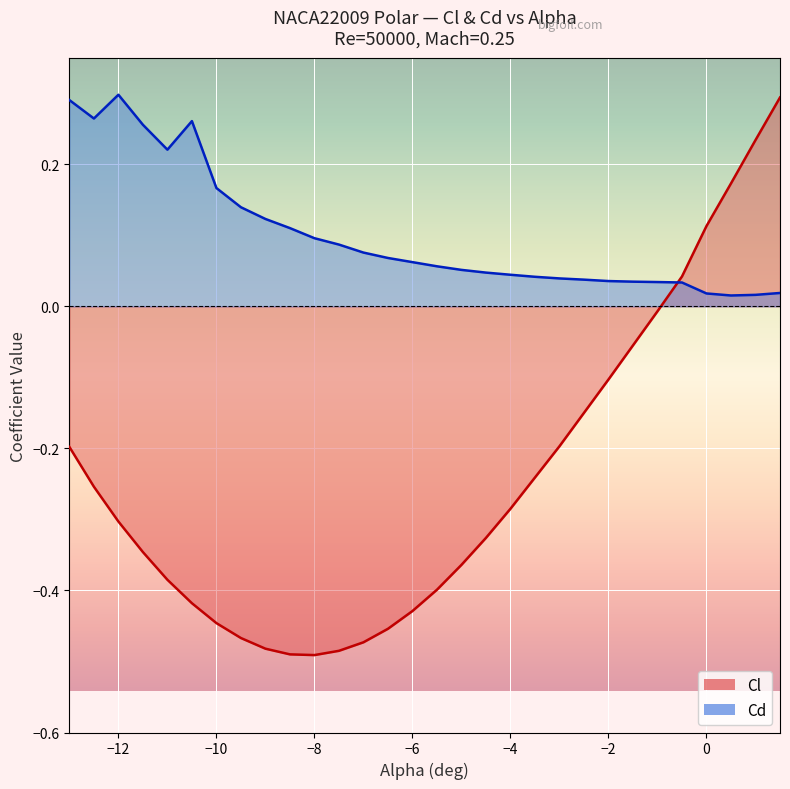

In Cd, how many points are higher than both neighbors (excluding endpoints)?

2